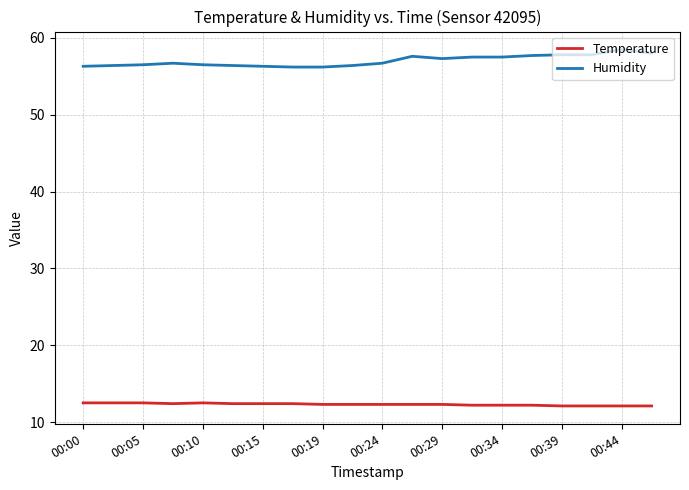

True or false: Temperature and Humidity cross at least once.

False